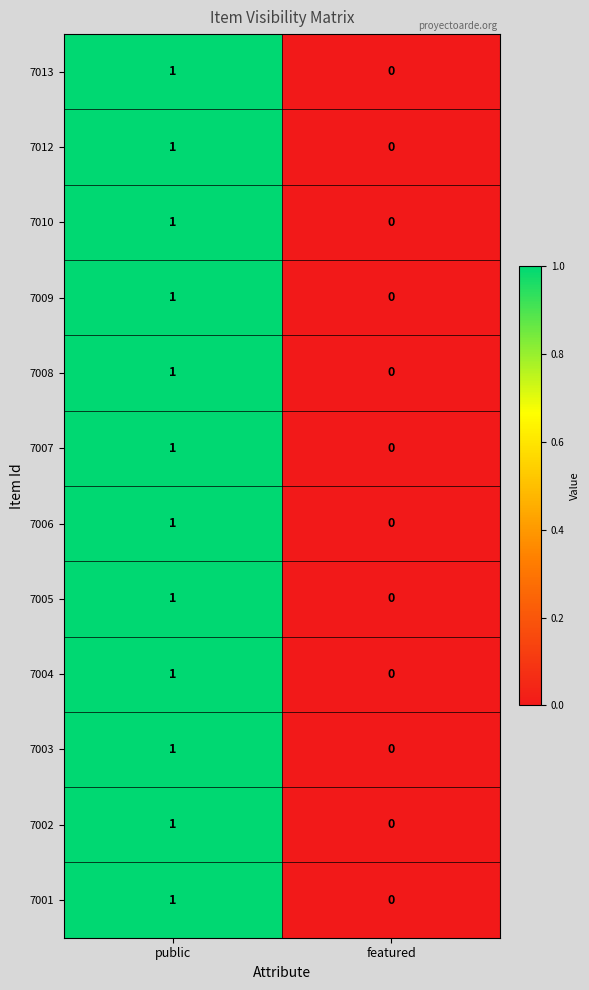

List the labels in order of 7004 value, largest first.

public, featured